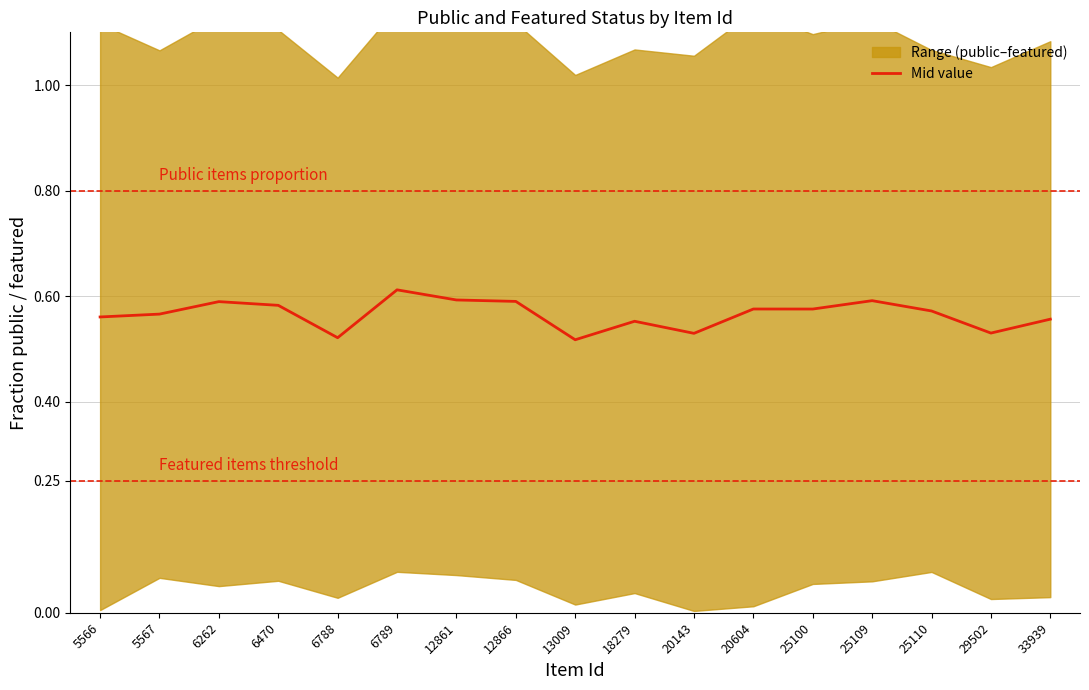

List the labels in order of value, largest first.

6789, 12861, 25109, 12866, 6262, 6470, 20604, 25100, 25110, 5567, 5566, 33939, 18279, 29502, 20143, 6788, 13009